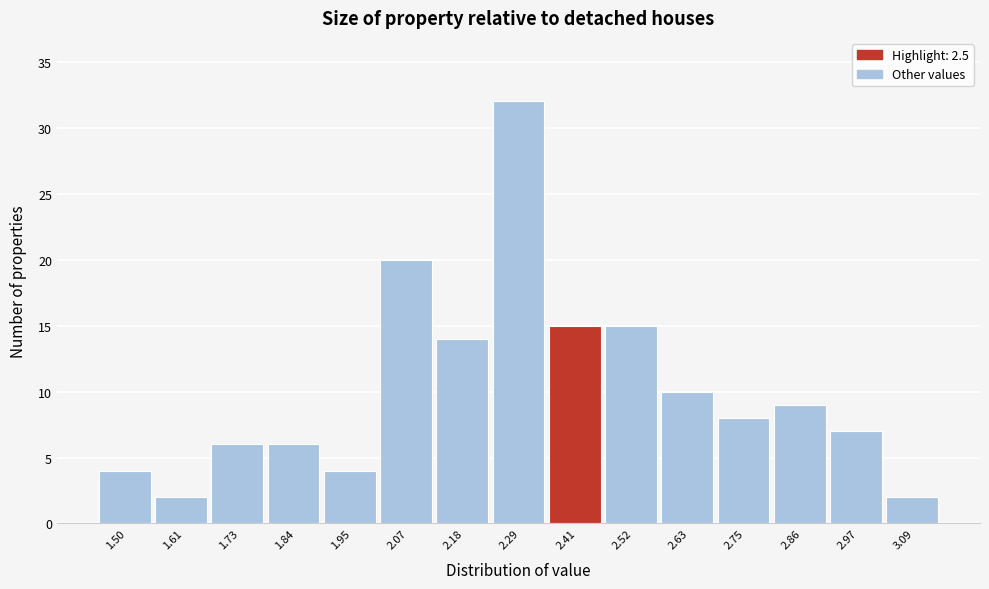

Reading left to right, transcribe all the data shown in this chart.

1.50=4	1.61=2	1.73=6	1.84=6	1.95=4	2.07=20	2.18=14	2.29=32	2.41=15	2.52=15	2.63=10	2.75=8	2.86=9	2.97=7	3.09=2